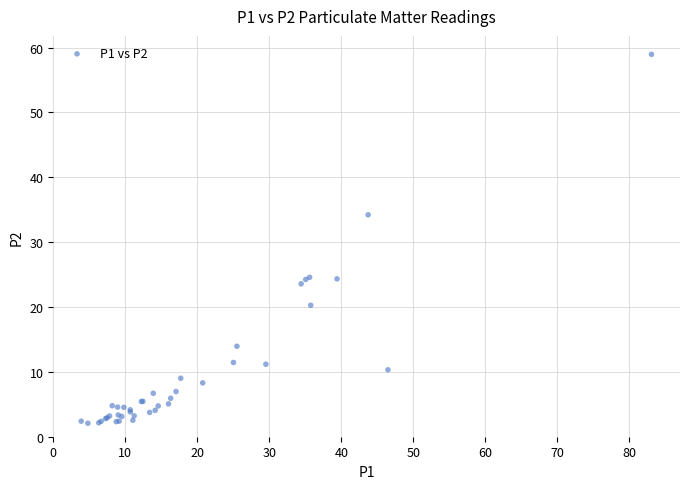

What Y value in the scatter plot is closest to 30?

34.2